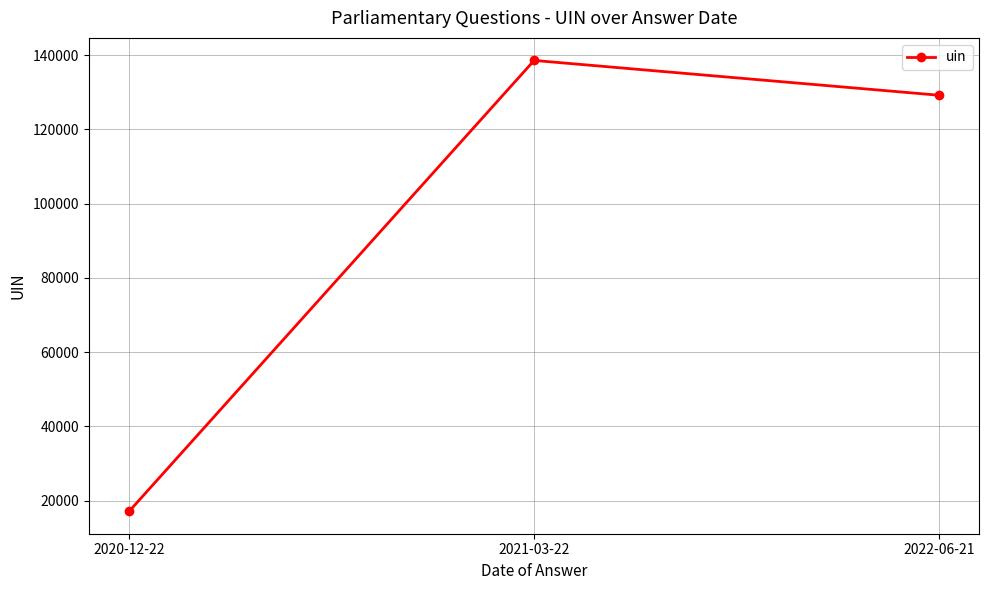

Does the chart display data point markers on the line(s)?

Yes